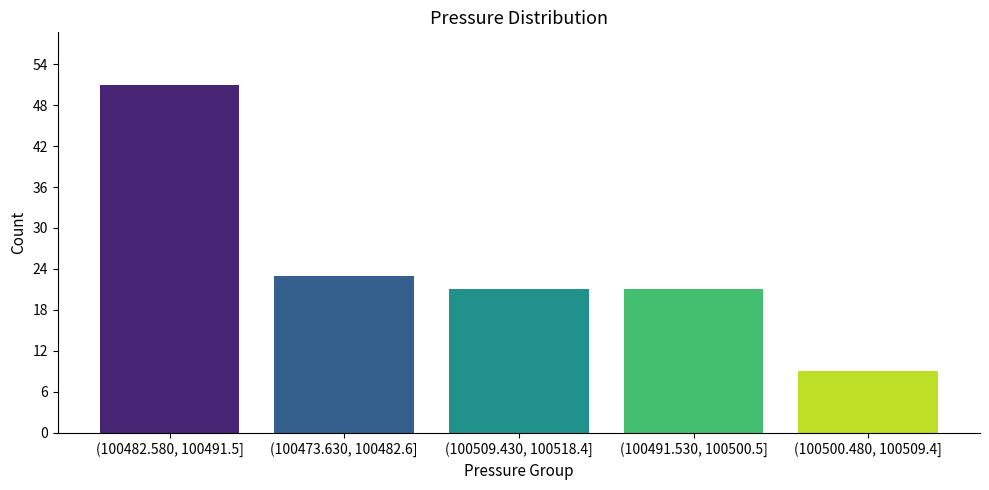

Reading left to right, transcribe all the data shown in this chart.

(100482.580, 100491.5]=51	(100473.630, 100482.6]=23	(100509.430, 100518.4]=21	(100491.530, 100500.5]=21	(100500.480, 100509.4]=9